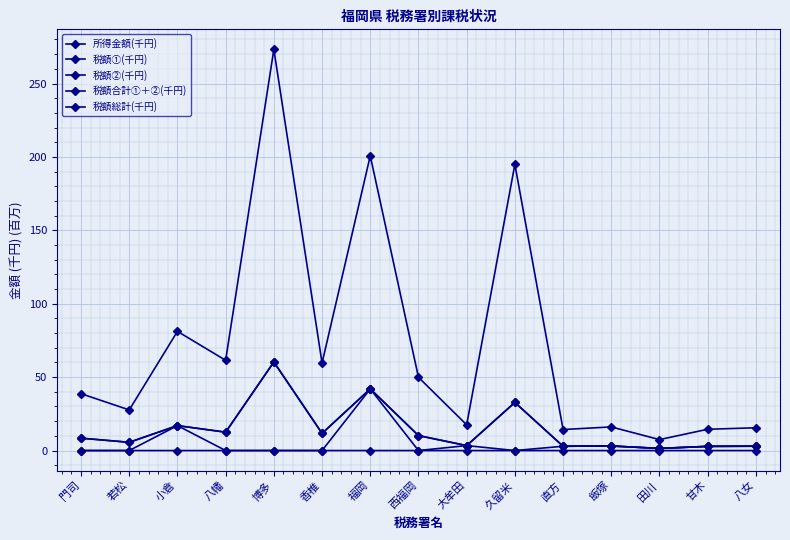

How many values in the 税額総計(千円) series are below 8?

7